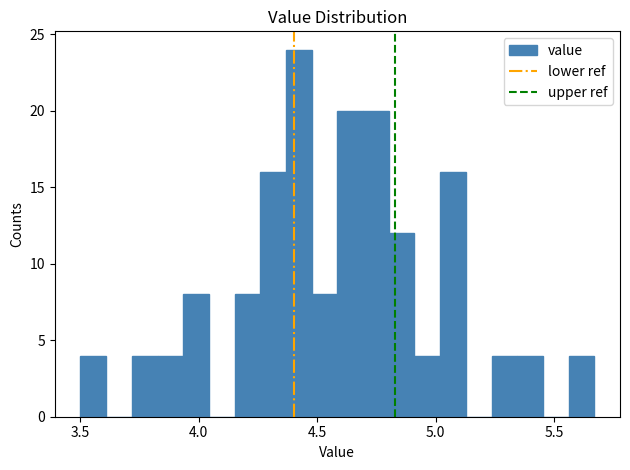

Around what value on the x-axis is the tallest bar? Give the approximate position of its centre, as read against the axis.

4.40